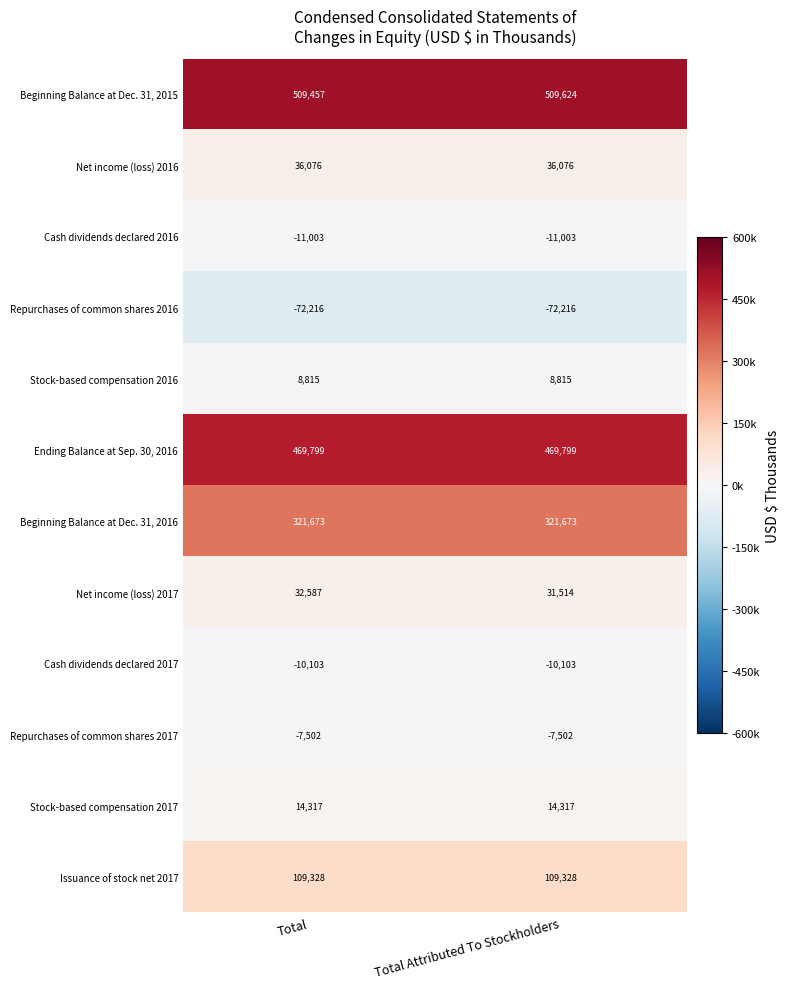

True or false: Beginning Balance at Dec. 31, 2016 has a value of 321673 at Total.

True